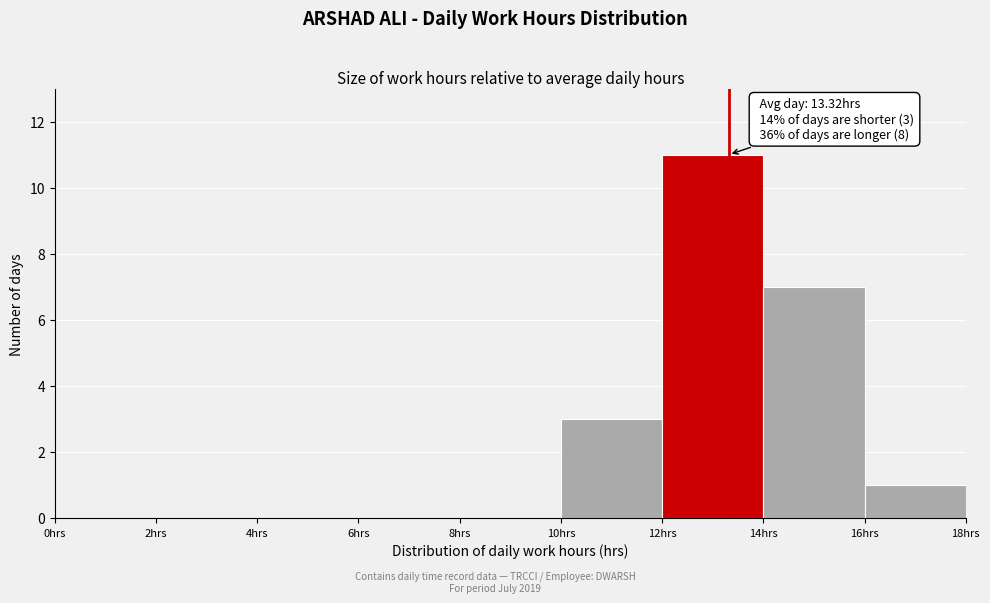

Which range on the x-axis has the tallest bar?

12 to 14